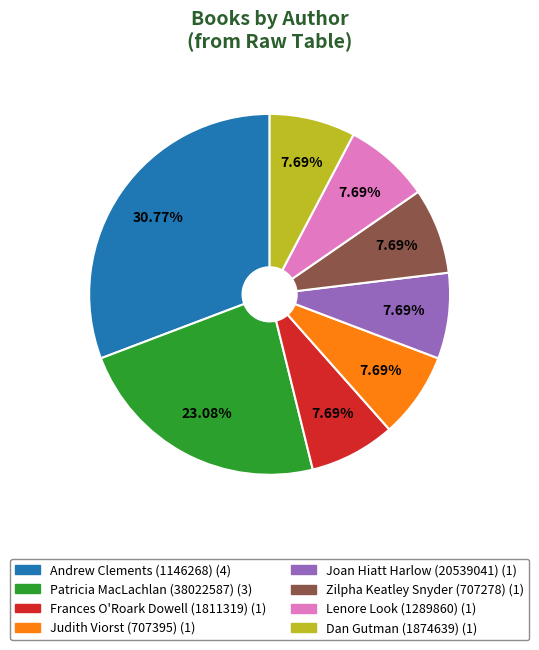

How many slices are in this pie chart?

8